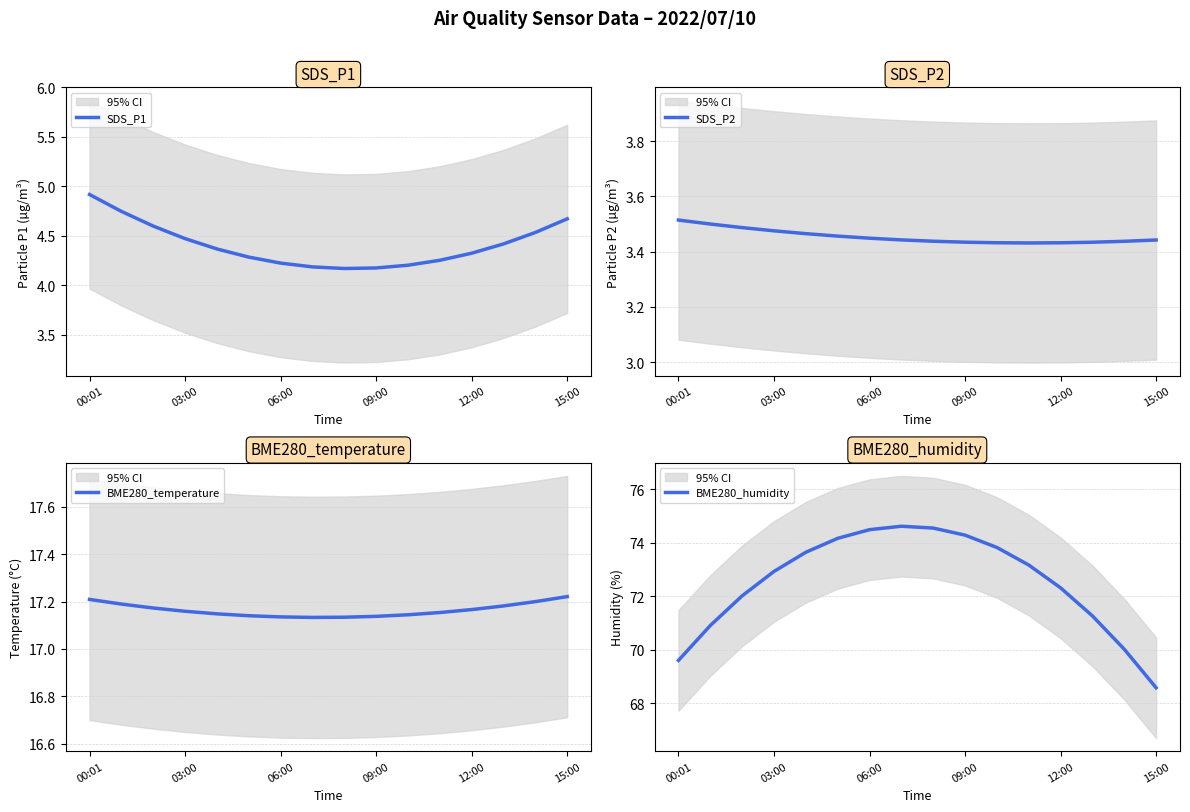

What is the total value across all series at 7?

99.4